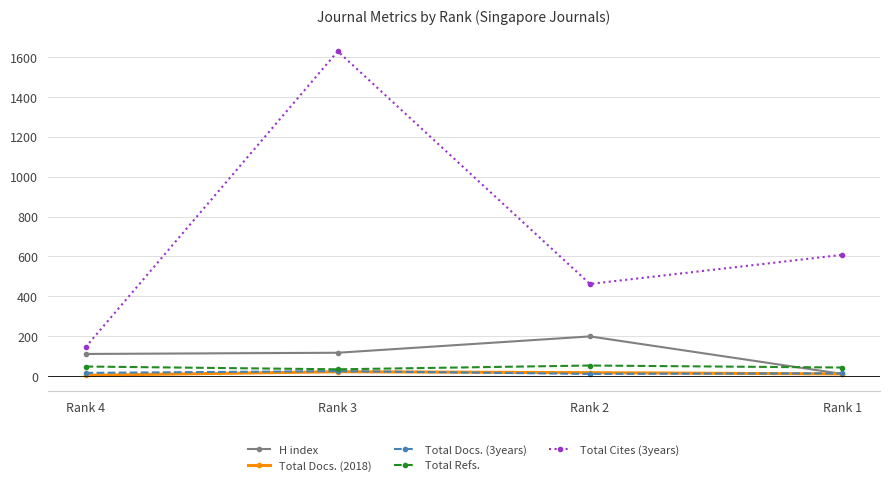

Where is Total Cites (3years) nearest to the value 887?

Rank 1